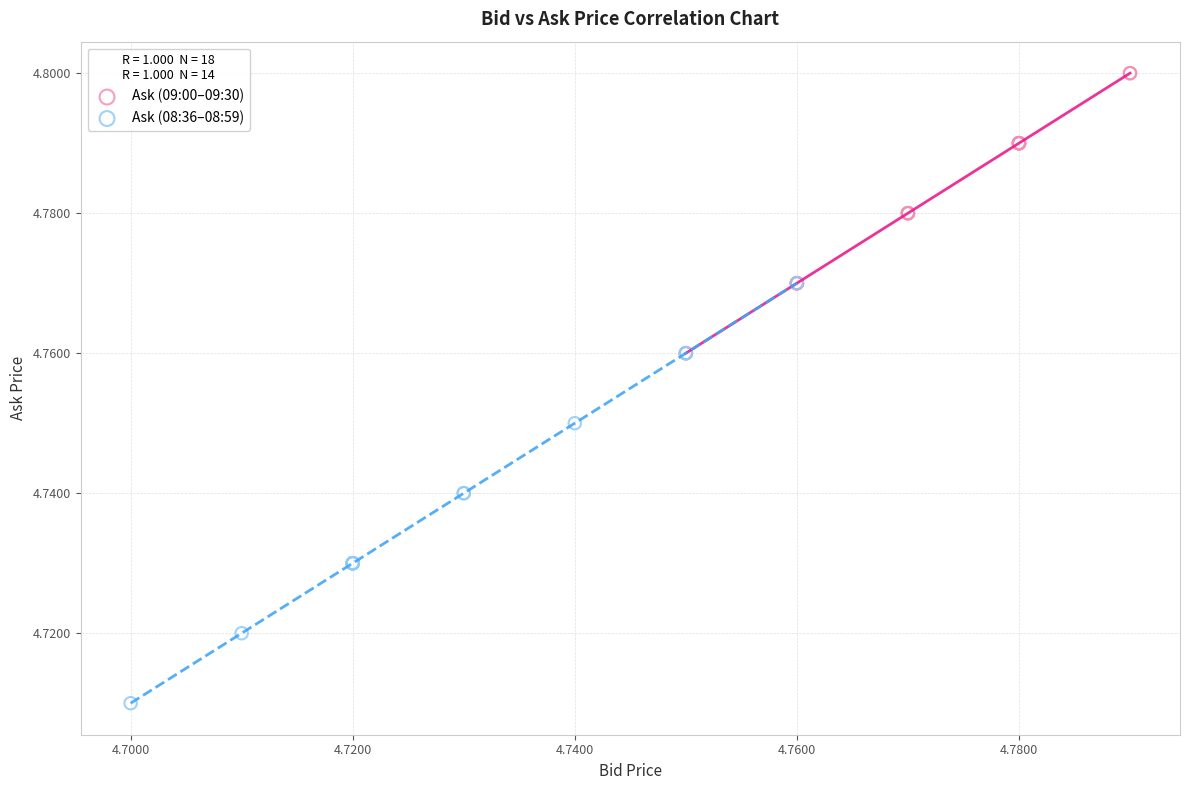

Which series has the largest Y range (max minus min)?

Ask (08:36–08:59)